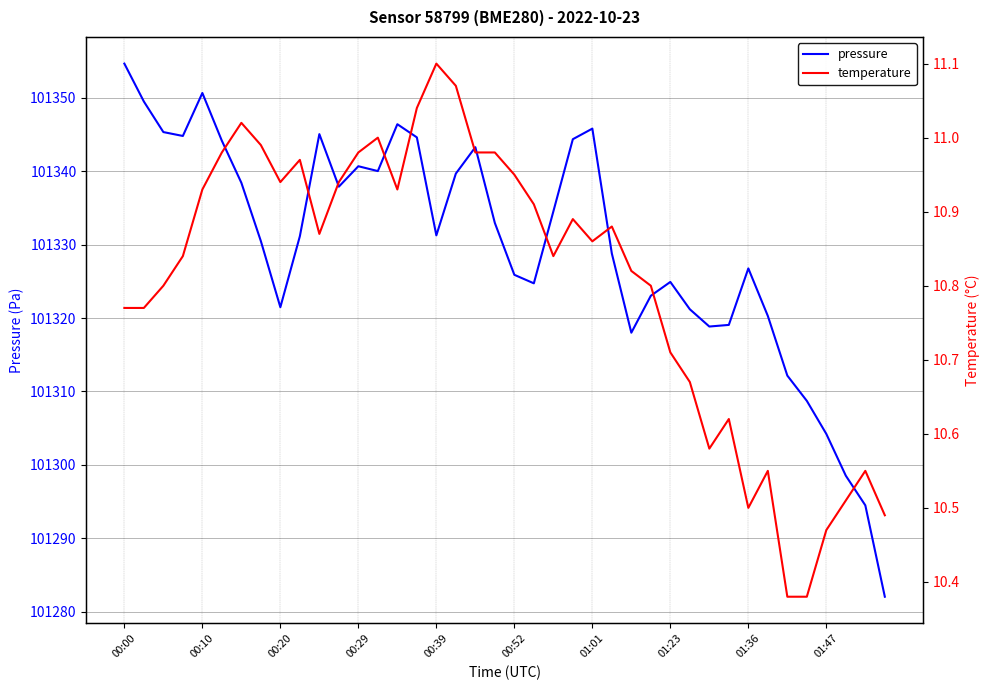

Rank the series by their average value, from lowest to highest.

temperature, pressure